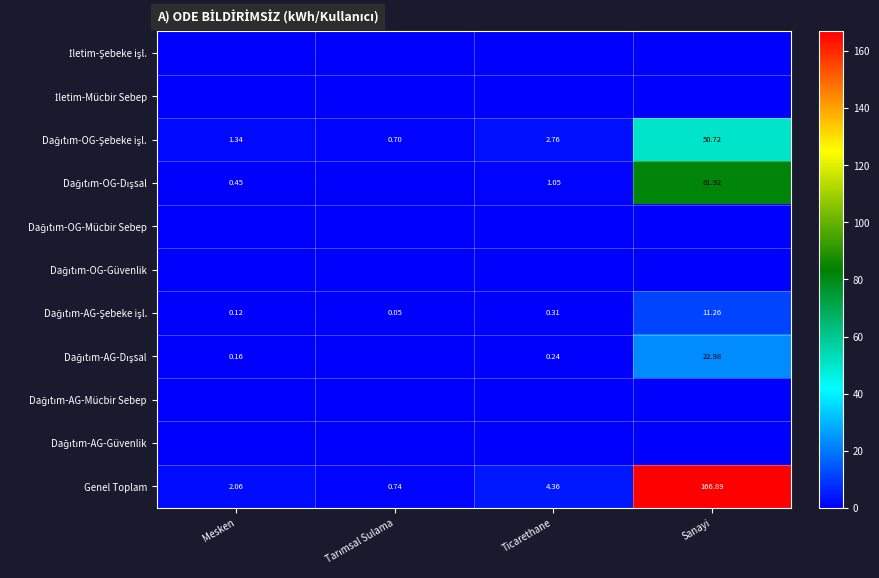

True or false: Dağıtım-OG-Şebeke işl. has a value of 0.5 at Mesken.

False